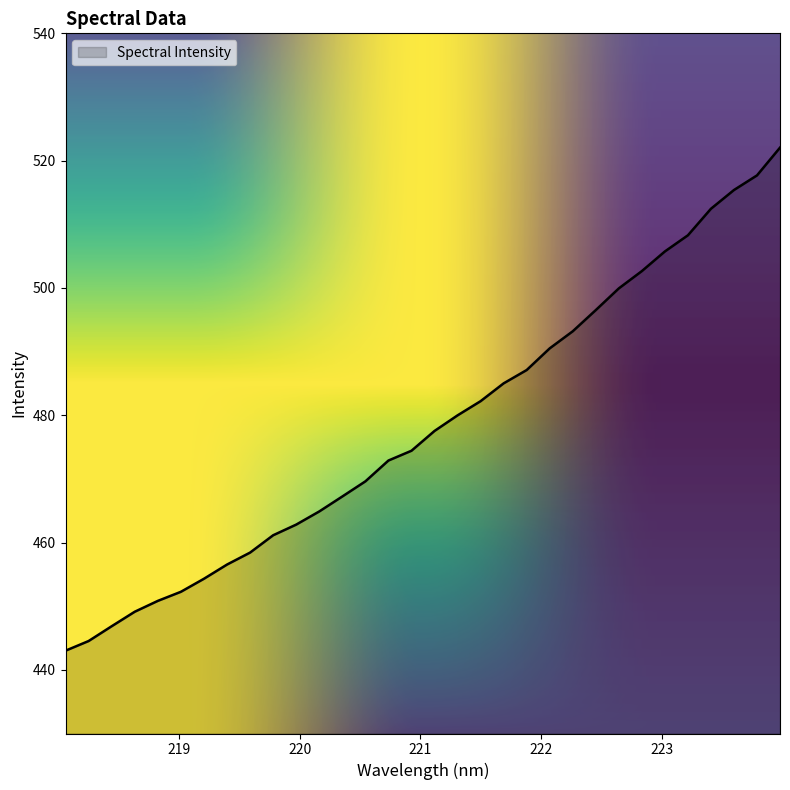

What is the sum of all values?

15305.1